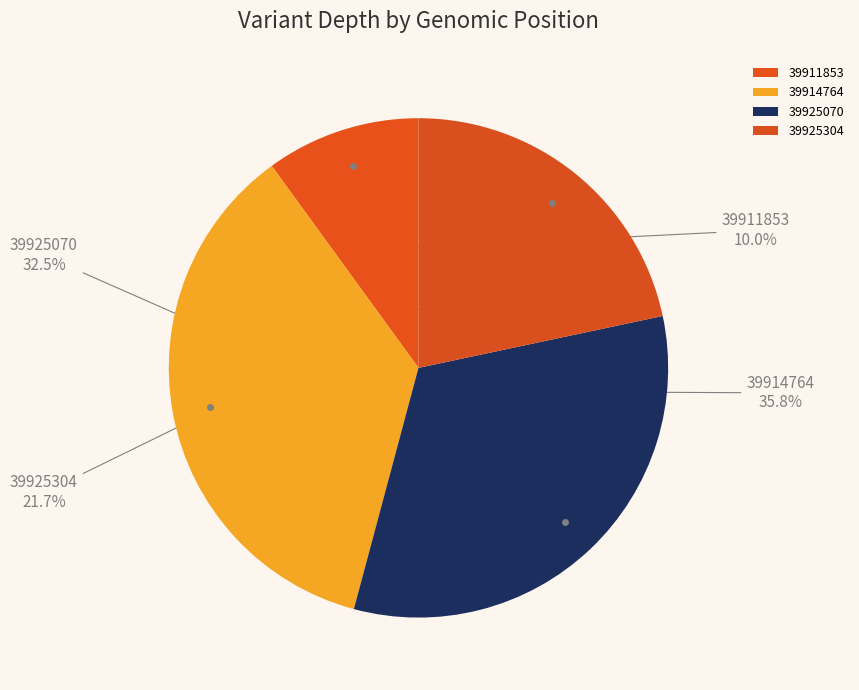

To the nearest percent, what is the combined percentage of 39911853 and 39914764?

46%